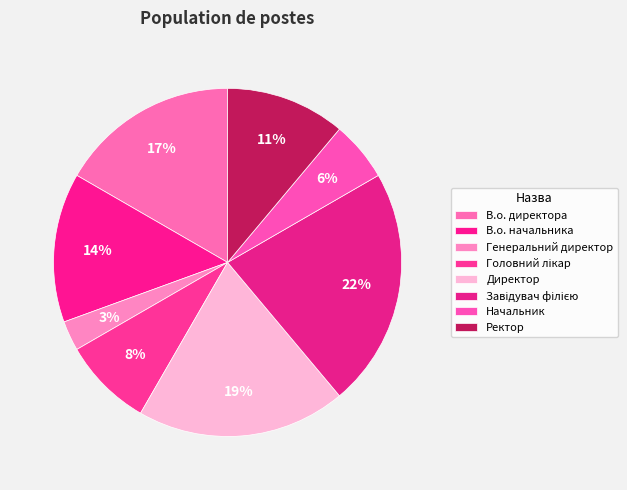

Between Ректор and Генеральний директор, which is larger?

Ректор